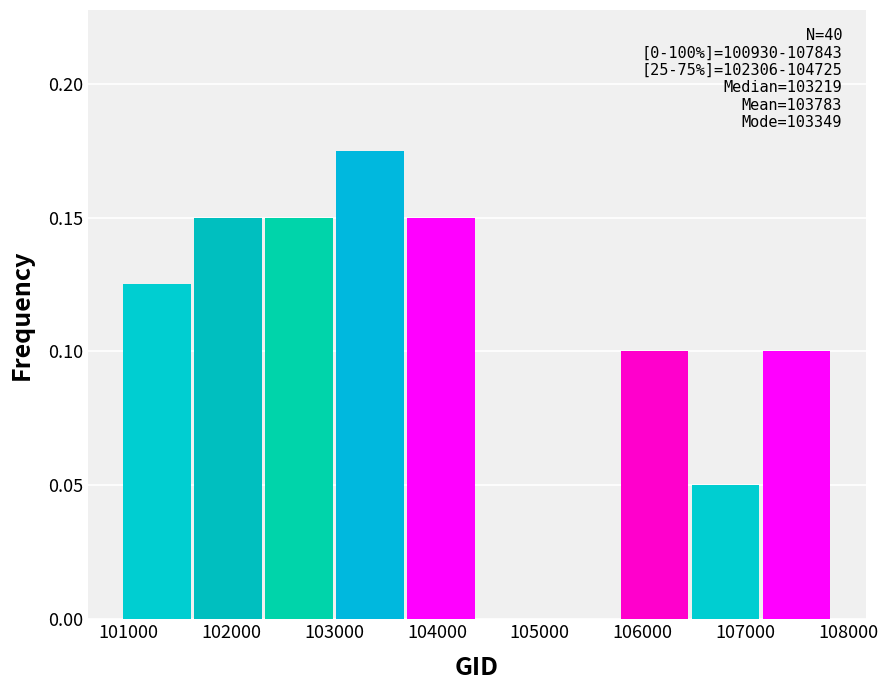

Over which range of the x-axis is the bar tallest?

103000 to 103700